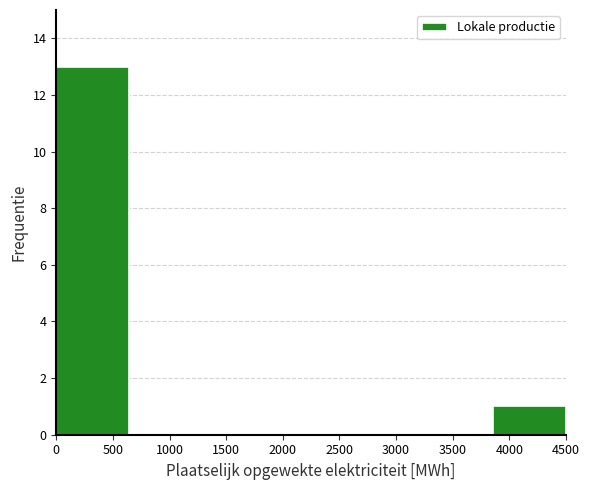

Reading left to right, list every bar in this chart as the range it spans on the x-axis followed by its height. Neither the bar edges nor the heights are printed on the chart, so give them approximately, as read against the axes.

0 to 650: 13
650 to 1300: 0
1300 to 1950: 0
1950 to 2550: 0
2550 to 3200: 0
3200 to 3850: 0
3850 to 4500: 1